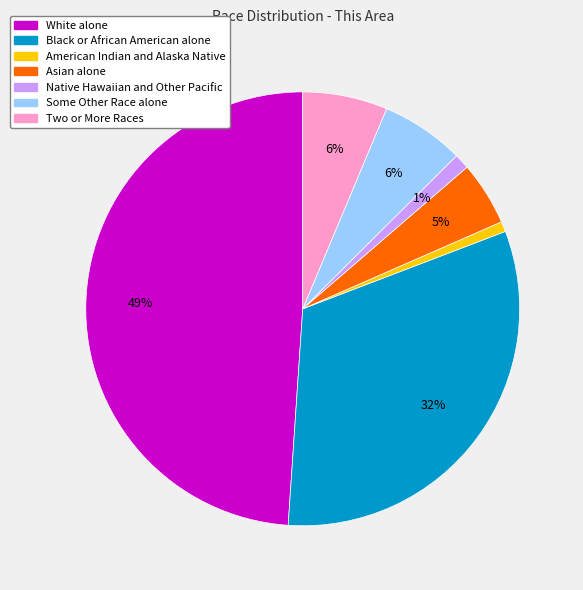

Does Asian alone represent more than half of the total?

No